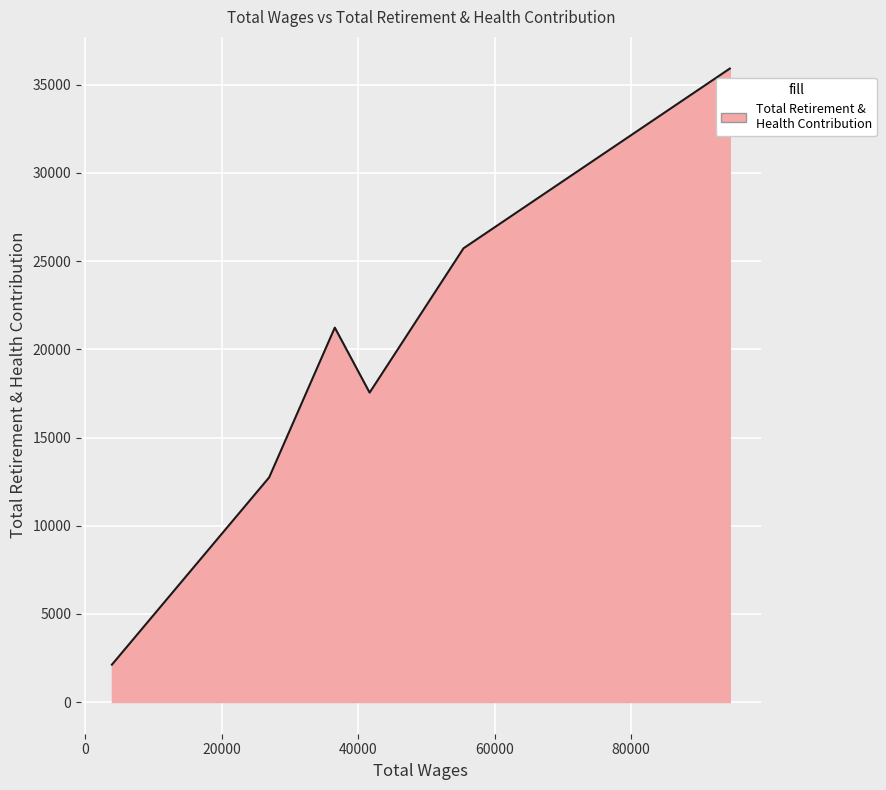

What is the greatest value displayed?

35919.3